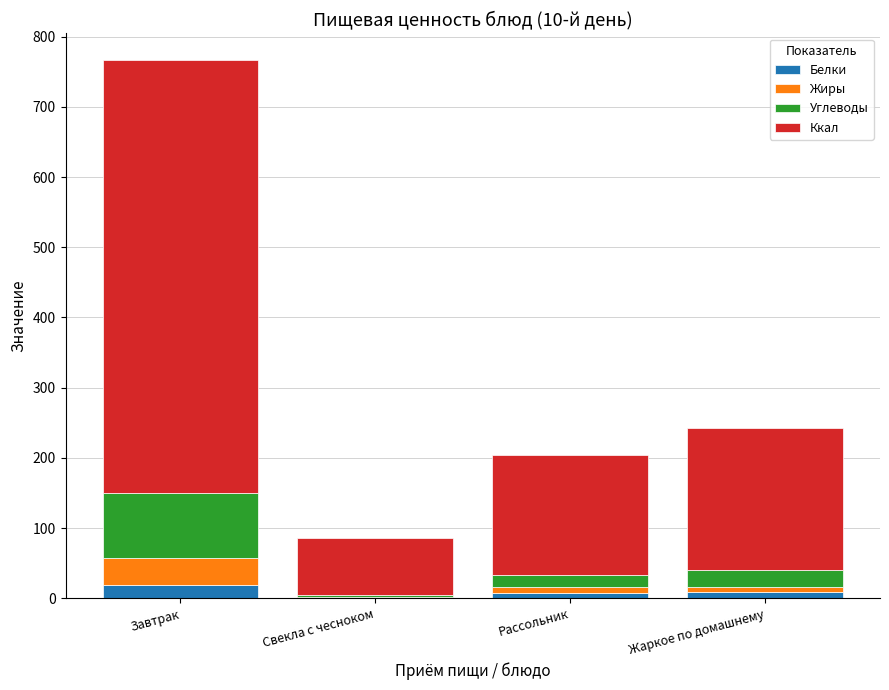

What is the highest value of the Белки series?

19.7